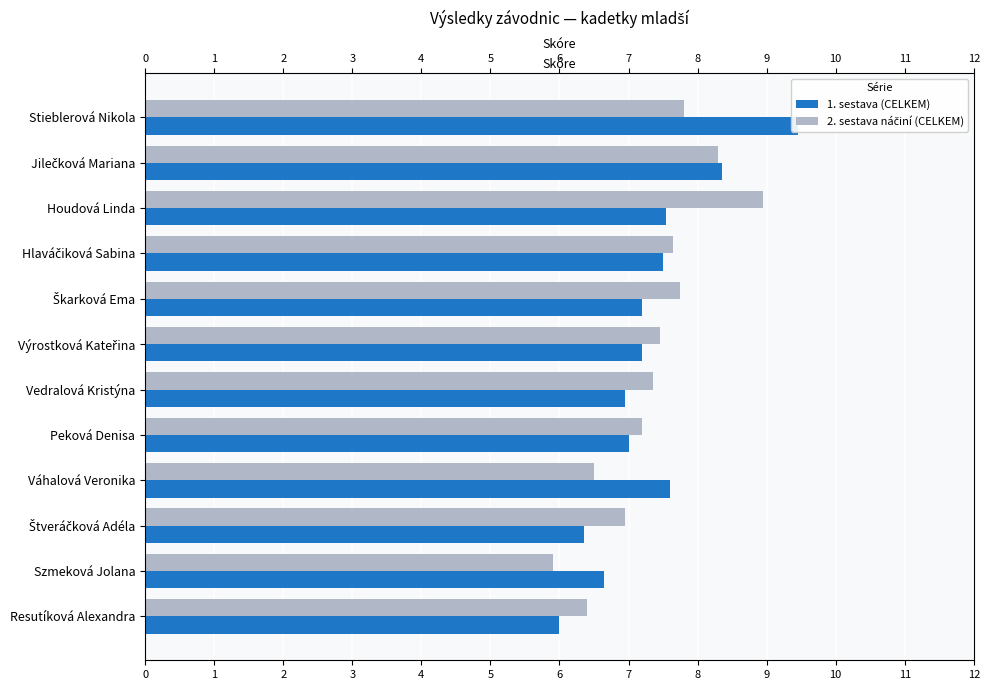

Which series has the widest spread of values?

1. sestava (CELKEM)